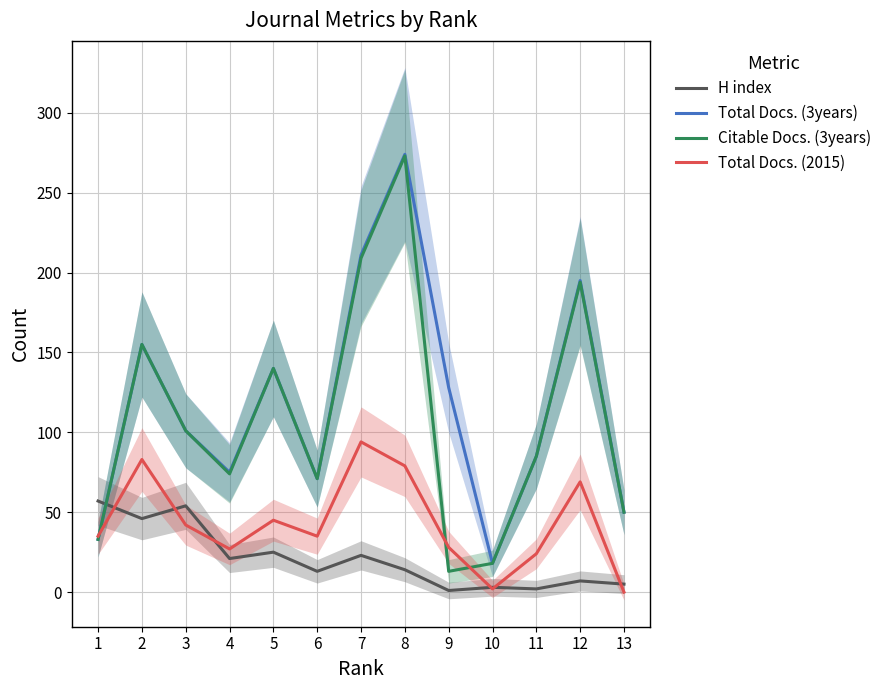

Read the Total Docs. (3years) value at 3.

101